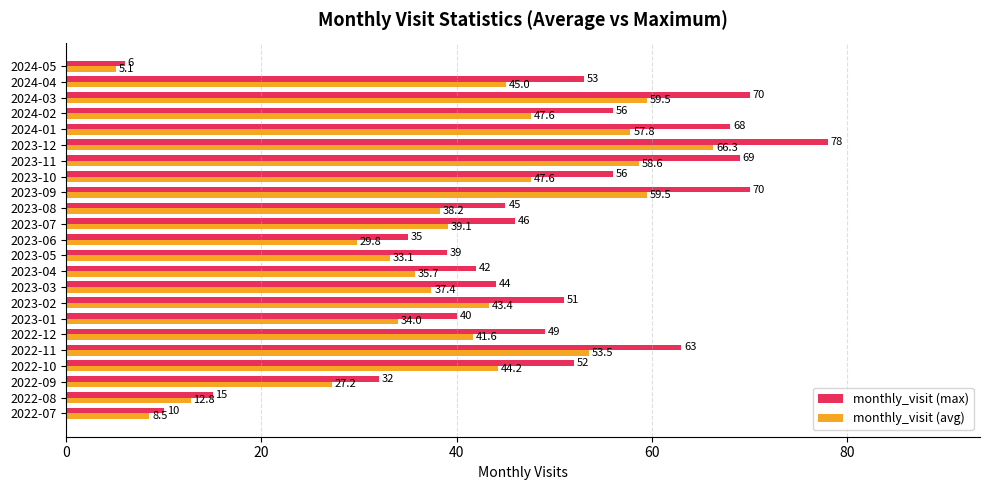

At which category is the sum across all series the highest?

2023-12